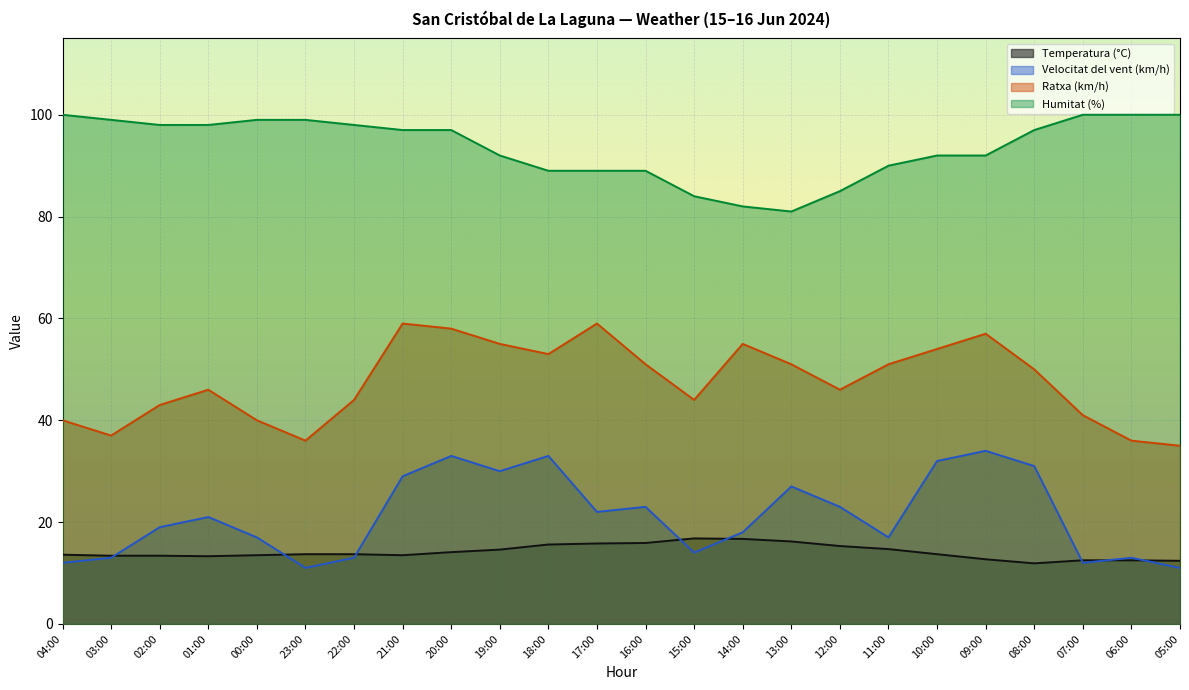

At which label does Velocitat del vent (km/h) first exceed 21?

21:00